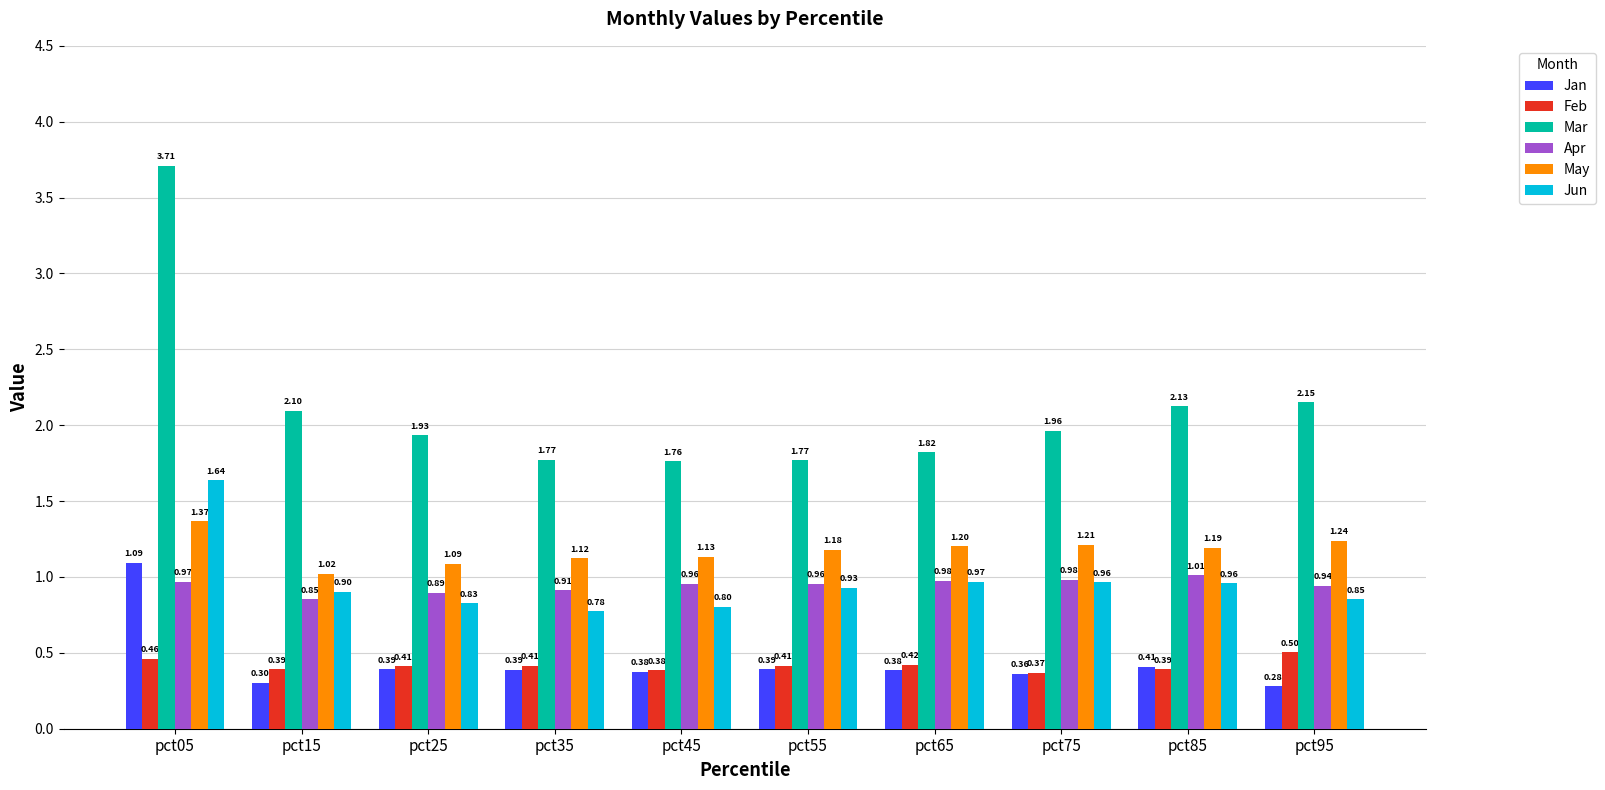

What is the sum of all Jun values?

9.6